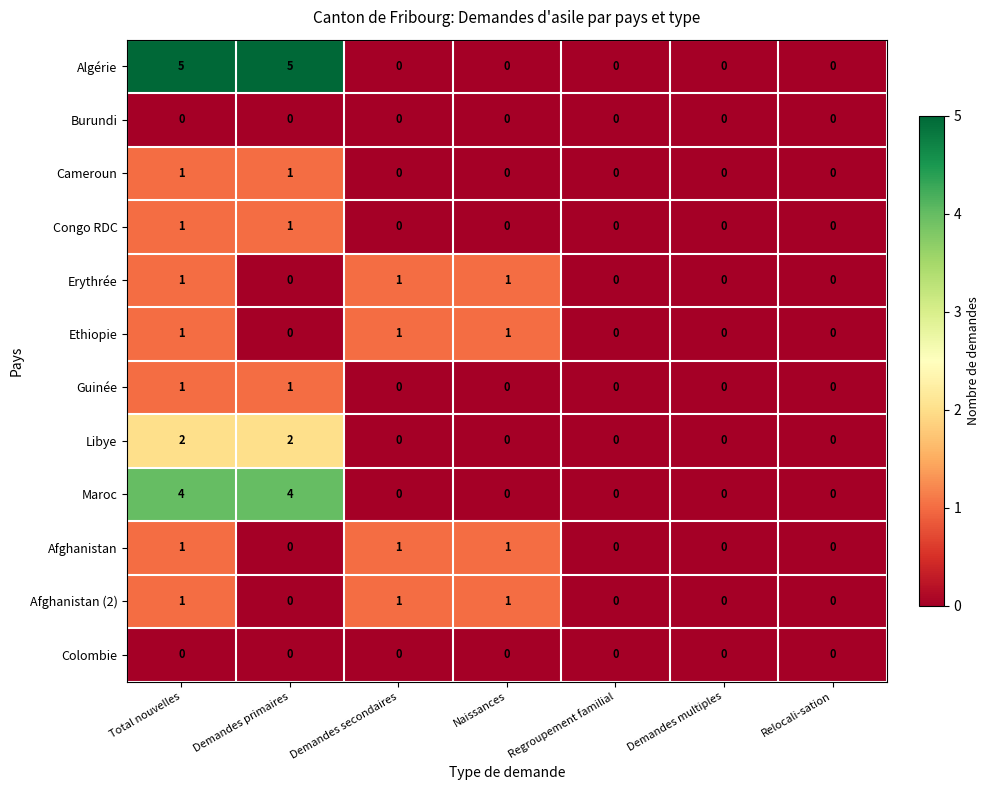

Between Demandes primaires and Naissances, which series saw the biggest shift?

Algérie